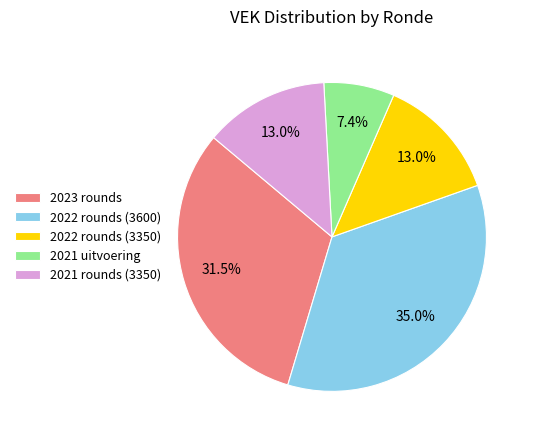

Approximately how many times larger is the value at 2021 rounds (3350) compared to 2023 rounds?

0.4